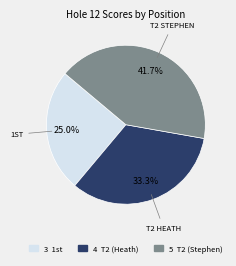

Is there any slice that represents more than half of the pie?

No